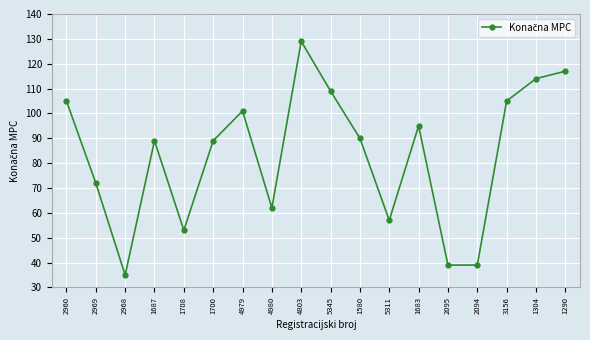

Which category has the lowest value across all series?

2968